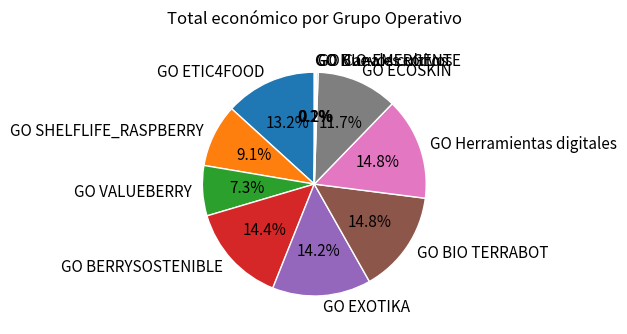

The GO BERRYSOSTENIBLE slice represents 14% of the pie. True or false?

True